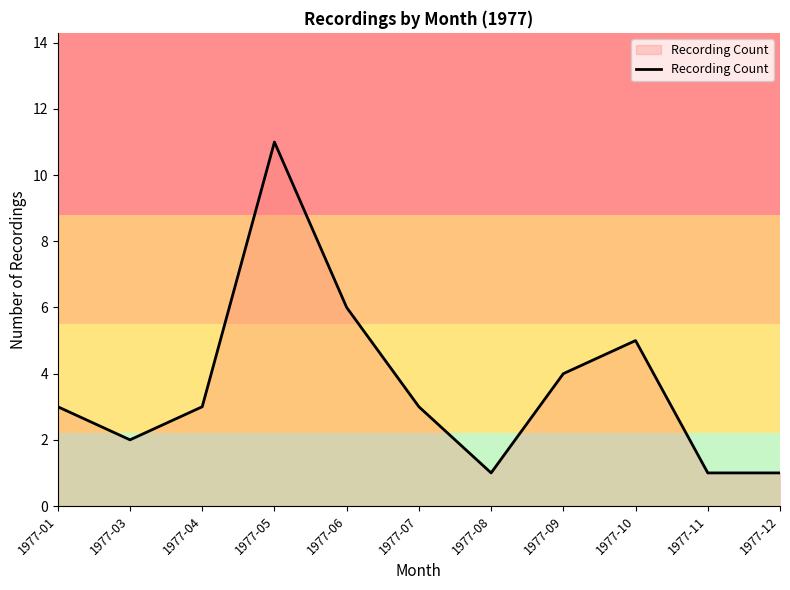

What is the difference between the maximum and minimum values?

10